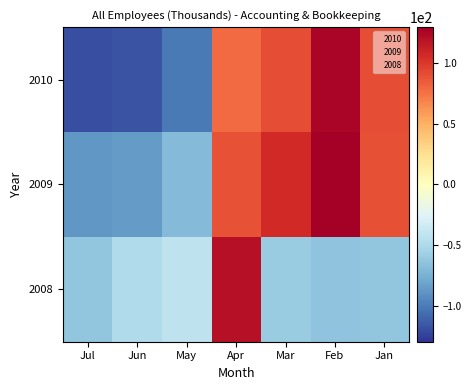

What is the smallest value displayed?

-118.2